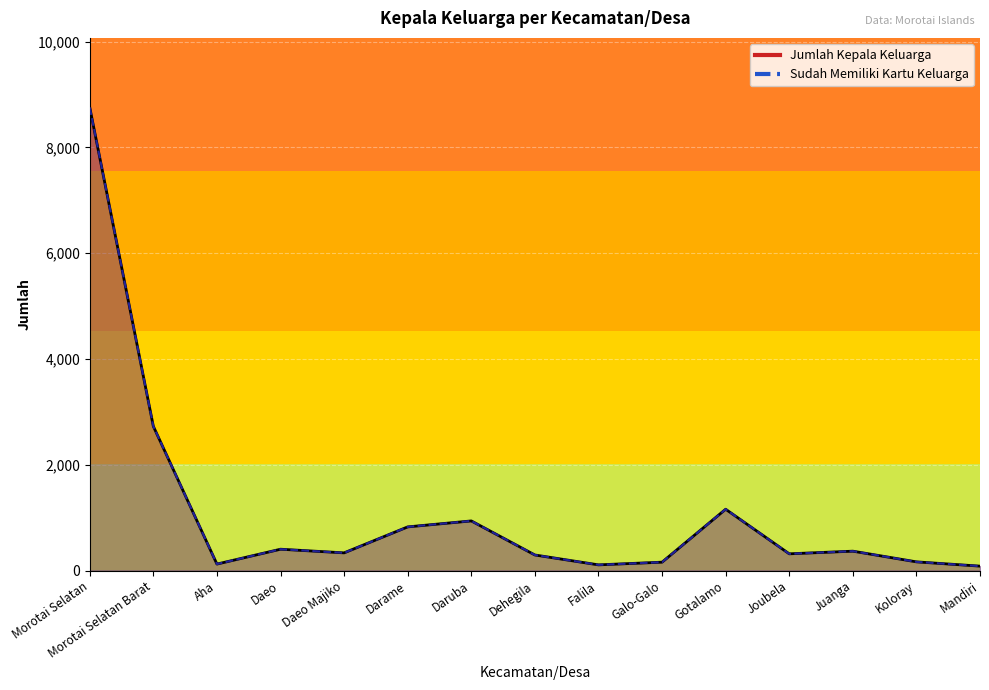

What is the total value across all series at Daruba?

1876